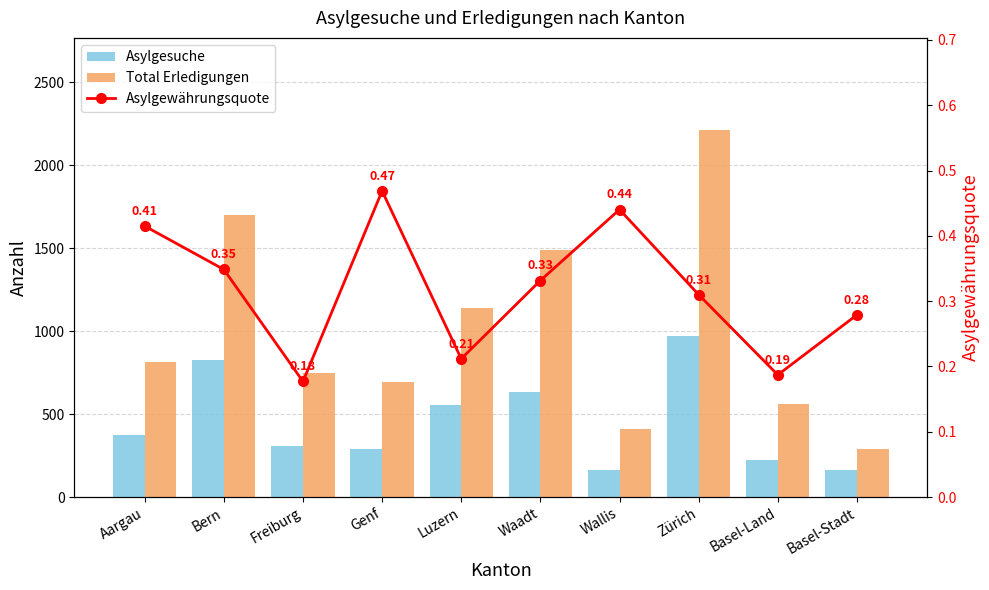

List the labels in order of Asylgewährungsquote value, smallest first.

Freiburg, Basel-Land, Luzern, Basel-Stadt, Zürich, Waadt, Bern, Aargau, Wallis, Genf